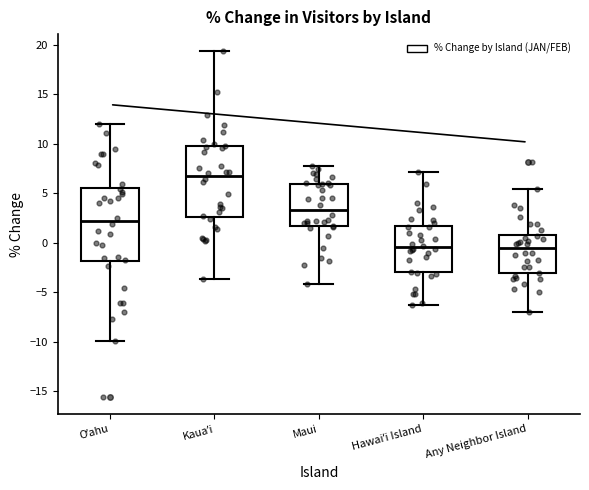

Which box has the highest median line?

Kauaʼi